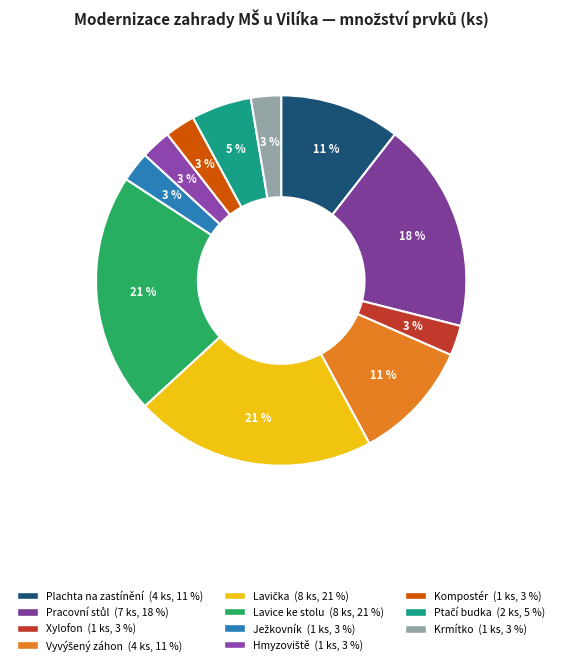

How many segments does this pie chart have?

11